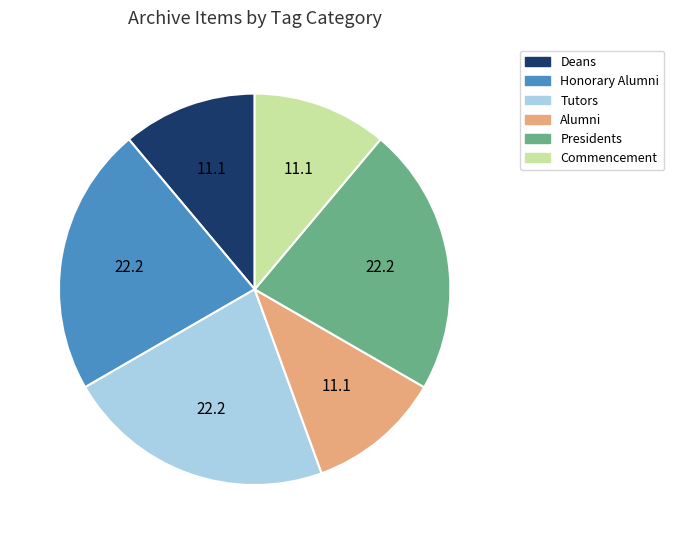

Is the sum of Honorary Alumni and Presidents greater than half?

No